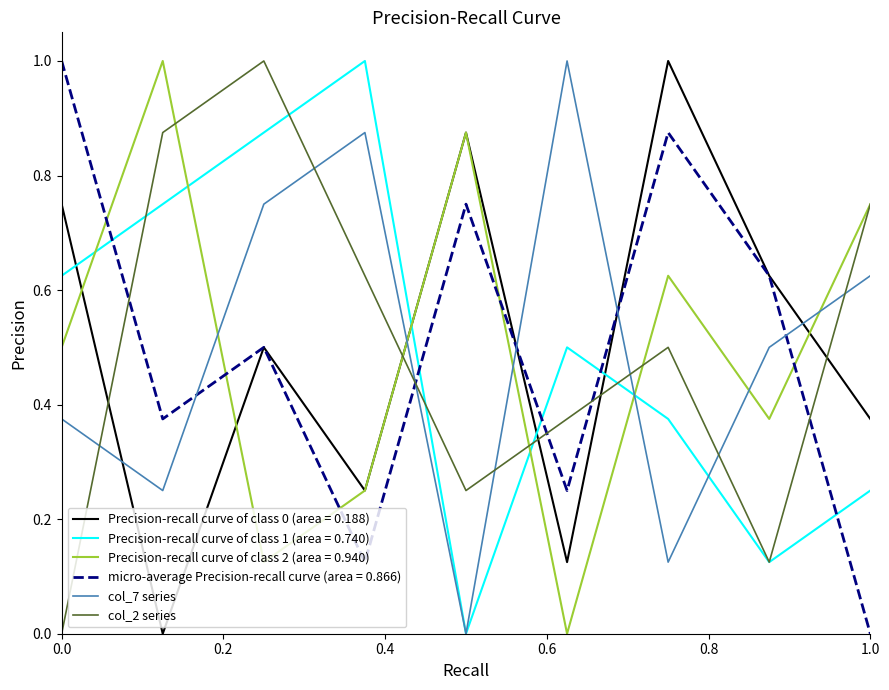

True or false: col_7 series and Precision-recall curve of class 2 (area = 0.940) intersect in this chart.

True